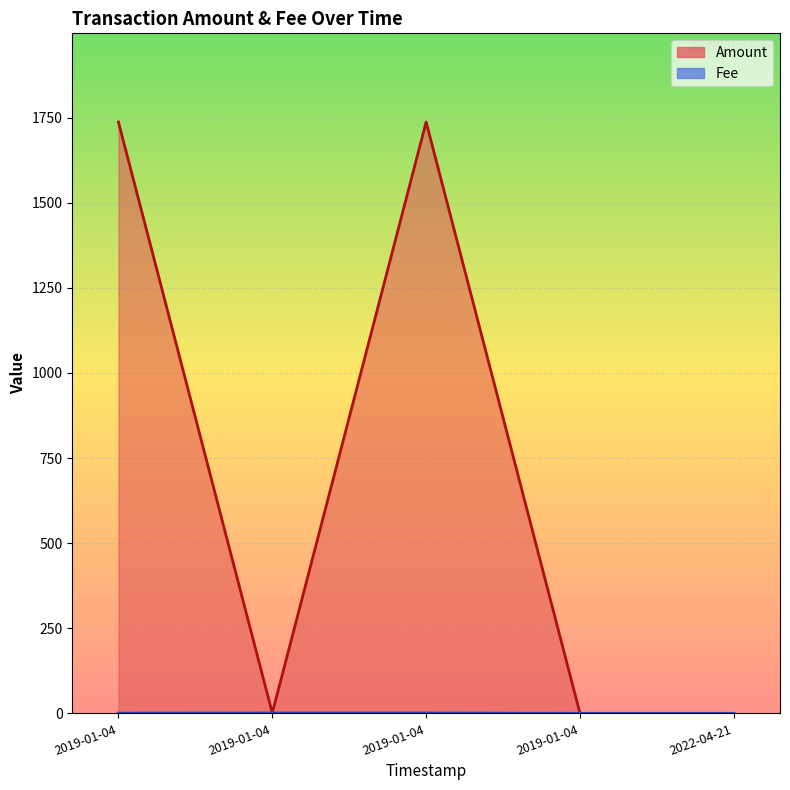

How many values in Amount are above zero?

4